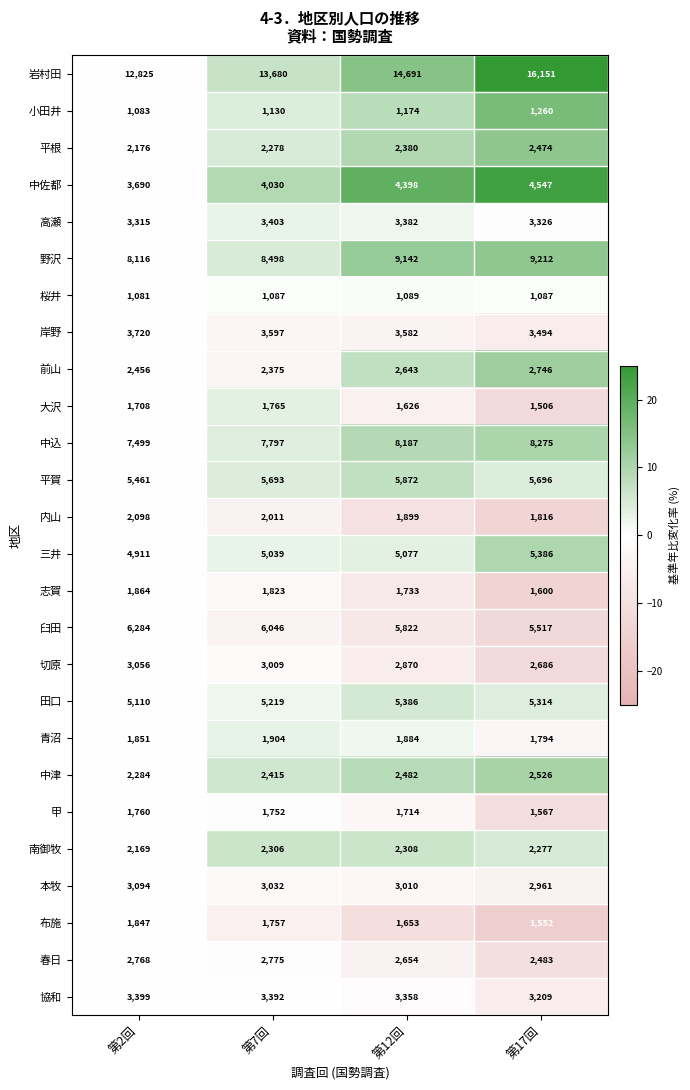

Rank the series at 第7回 from highest to lowest value.

岩村田, 野沢, 中込, 臼田, 平賀, 田口, 三井, 中佐都, 岸野, 高瀬, 協和, 本牧, 切原, 春日, 中津, 前山, 南御牧, 平根, 内山, 青沼, 志賀, 大沢, 布施, 甲, 小田井, 桜井